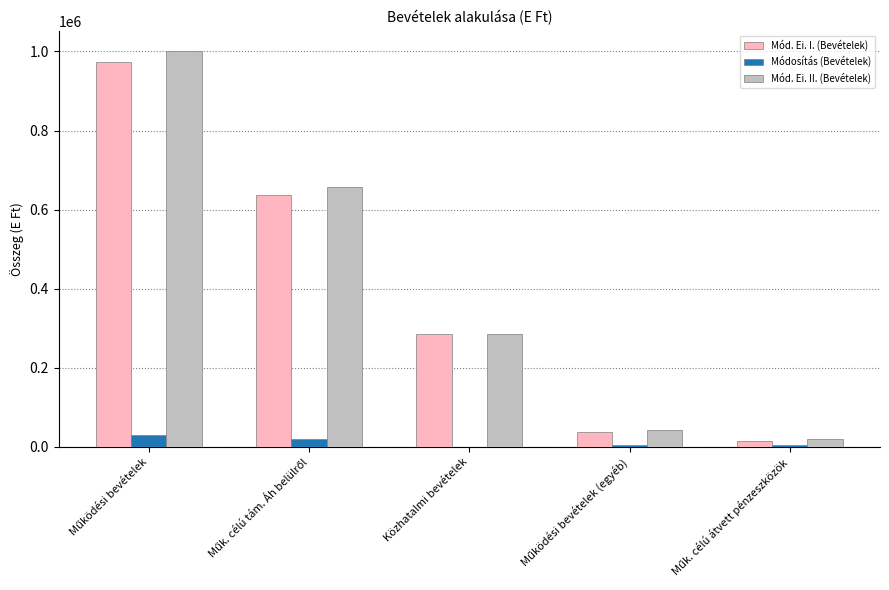

What is the sum of all Mód. Ei. II. (Bevételek) values?

2004888